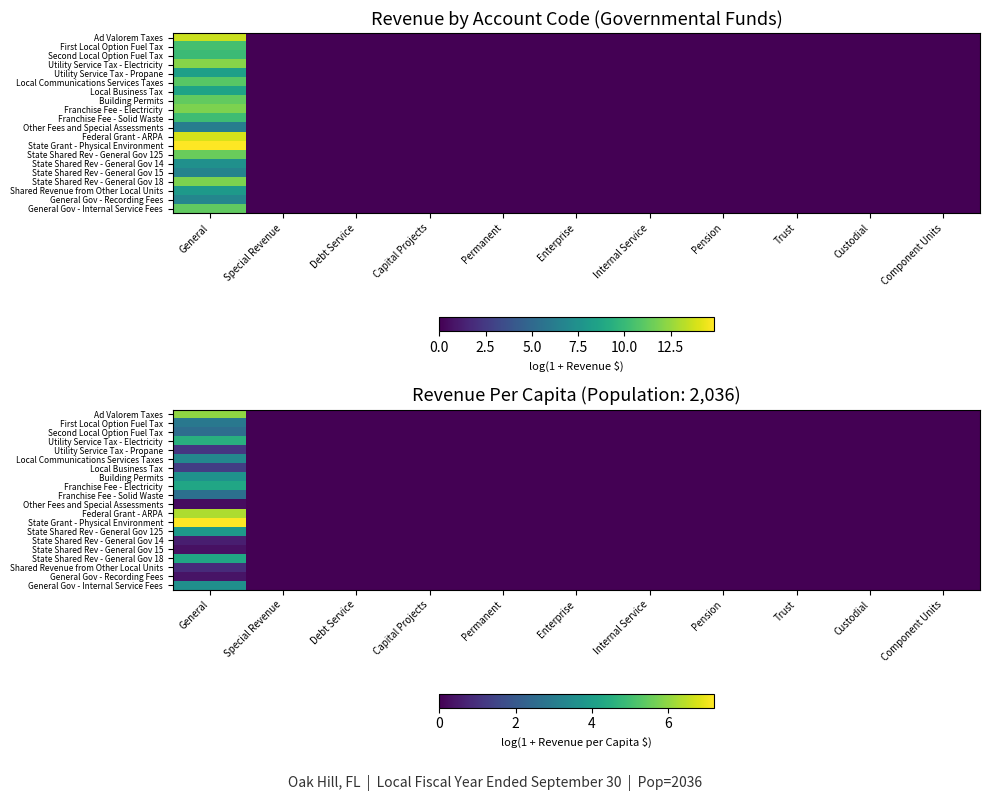

How many series are shown in this chart?

20